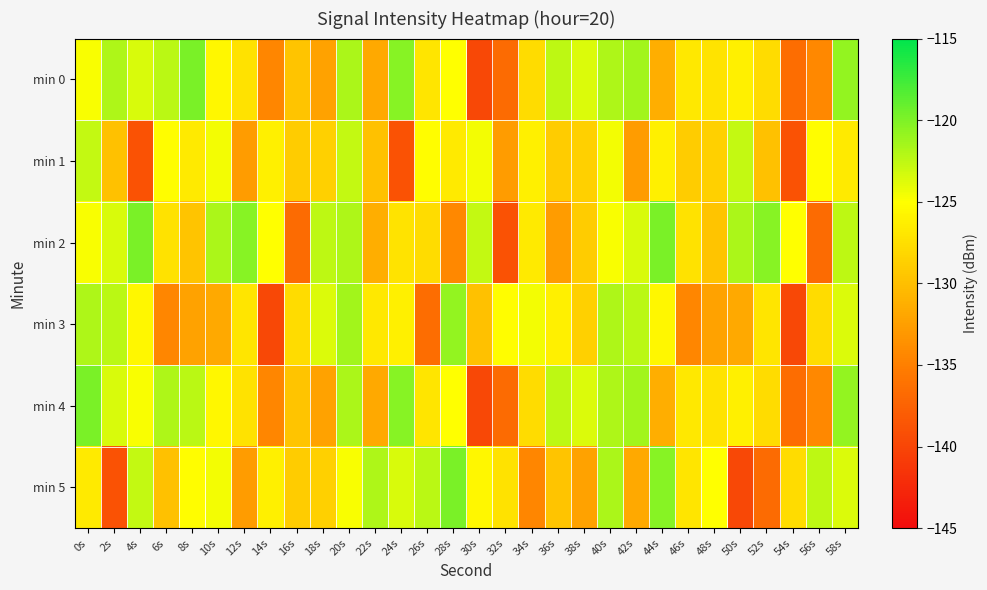

How many categories are shown in the chart?

30